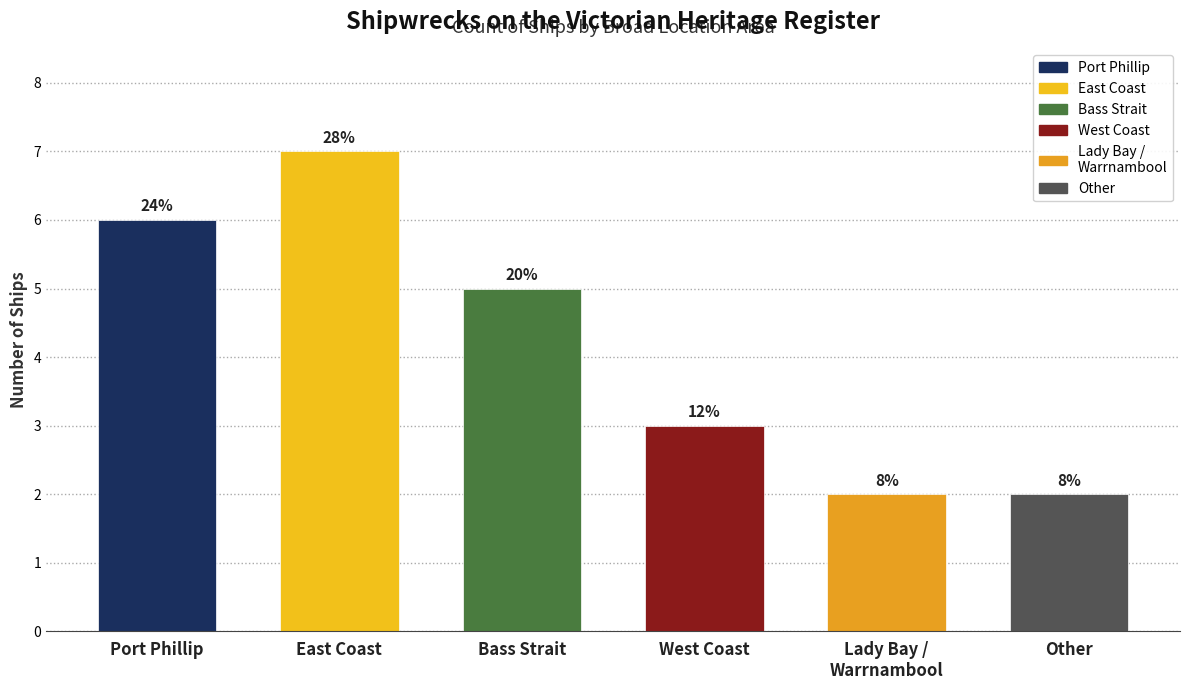

List the labels in order of value, smallest first.

Lady Bay / Warrnambool, Other, West Coast, Bass Strait, Port Phillip, East Coast